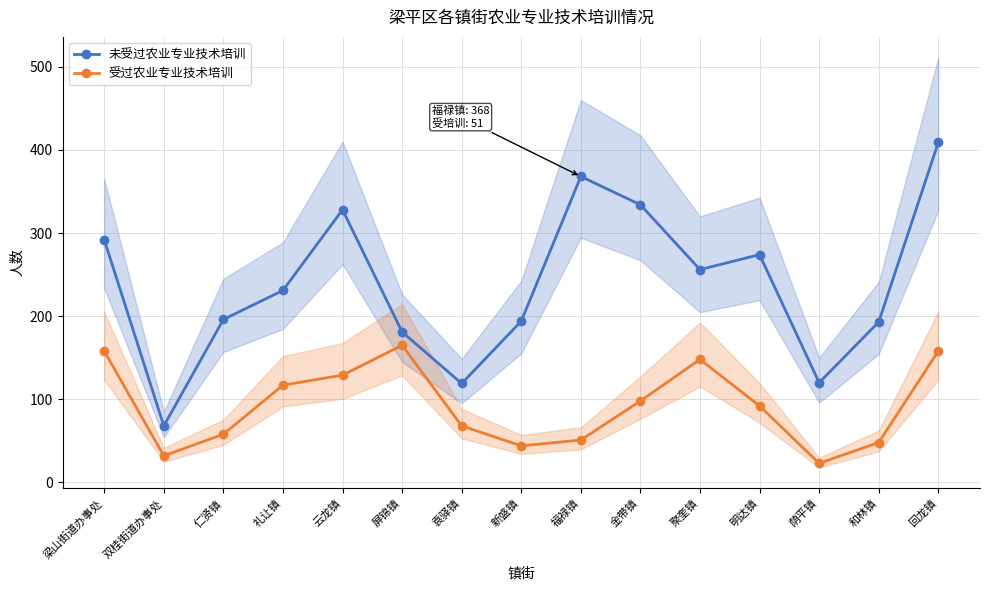

List the series in order of their overall mean, lowest first.

受过农业专业技术培训, 未受过农业专业技术培训